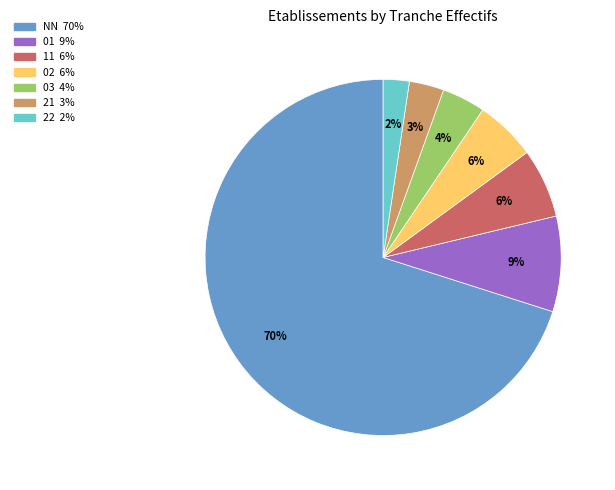

What percentage is the 21 slice, to the nearest percent?

3%